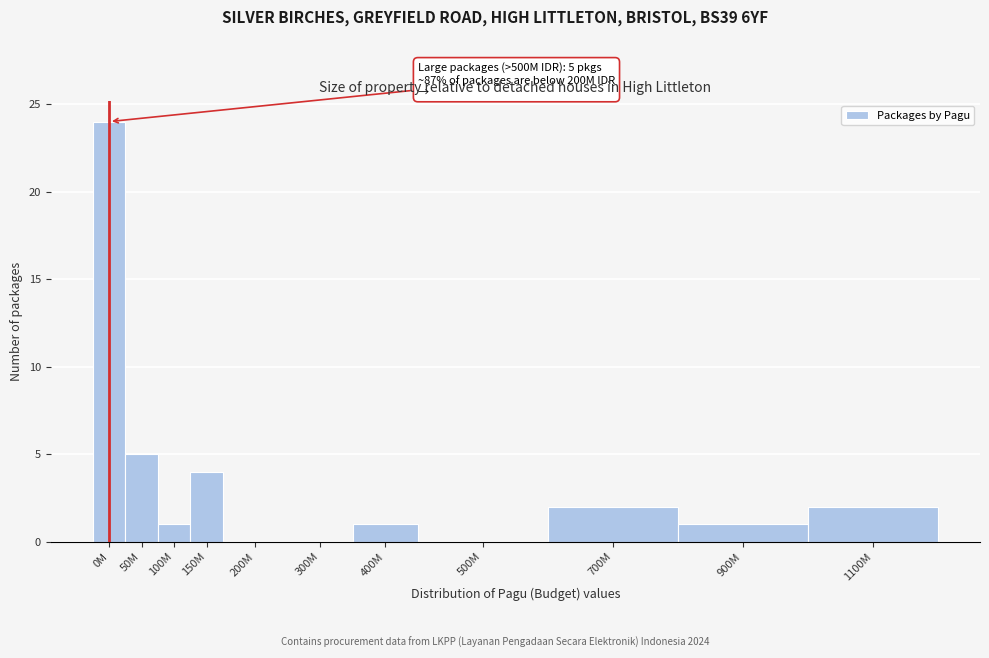

Reading right to left, extract all data points from this chart.

1100M=2	900M=1	700M=2	500M=0	400M=1	300M=0	200M=0	150M=4	100M=1	50M=5	0M=24